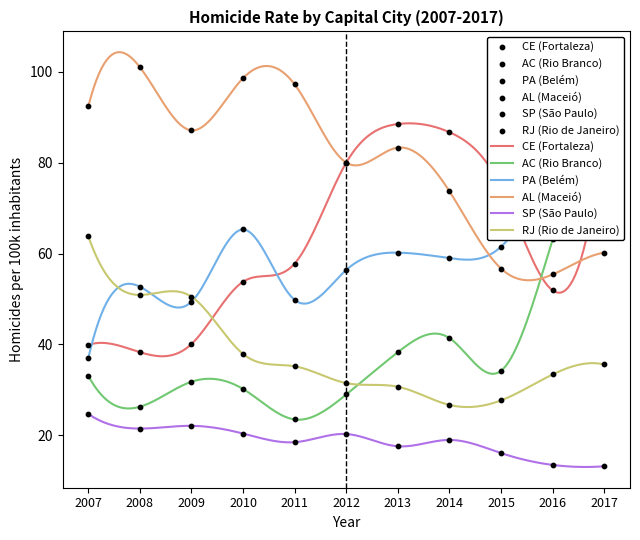

What are all the series names shown in the legend?

CE (Fortaleza), AC (Rio Branco), PA (Belém), AL (Maceió), SP (São Paulo), RJ (Rio de Janeiro)